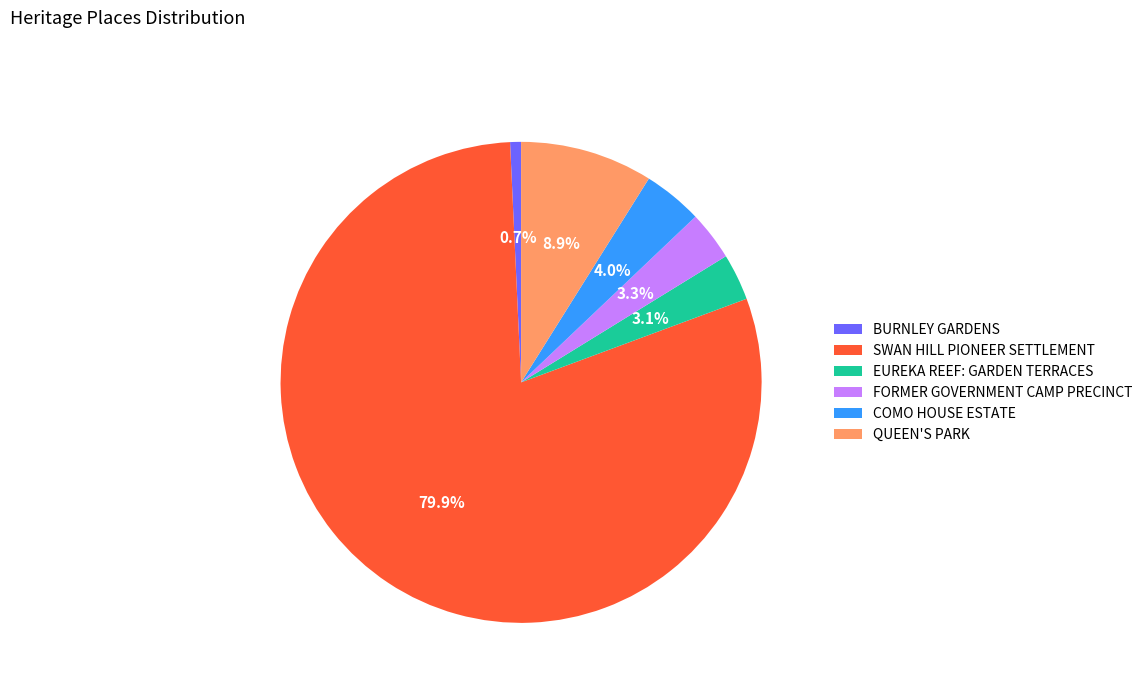

Between SWAN HILL PIONEER SETTLEMENT and FORMER GOVERNMENT CAMP PRECINCT, which is larger?

SWAN HILL PIONEER SETTLEMENT